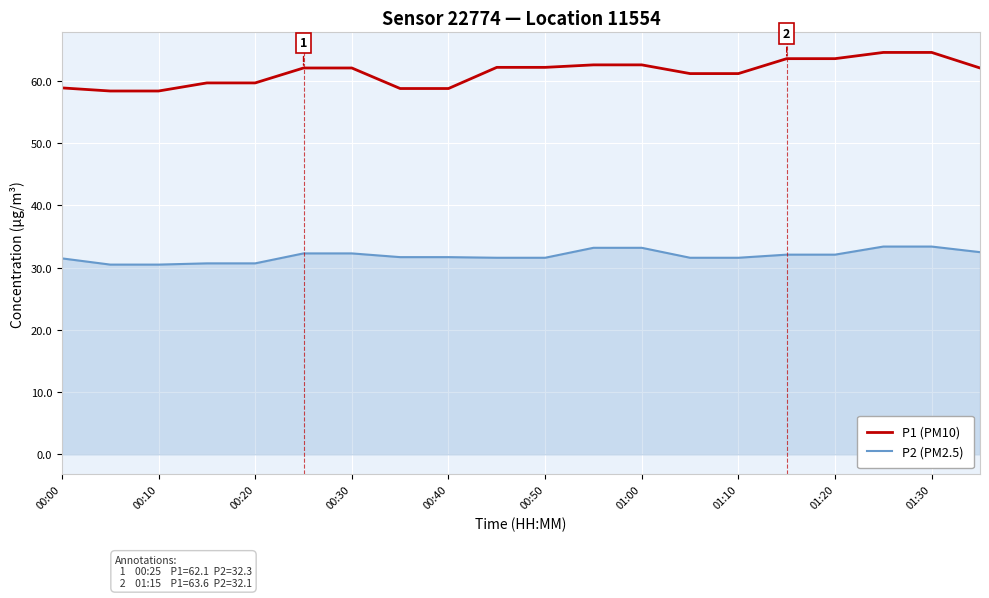

What is the minimum value for P1 (PM10)?

58.4